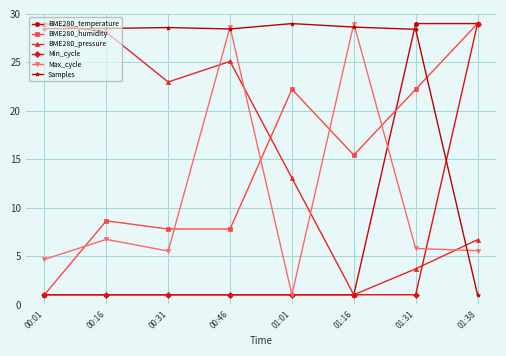

What are all the series names shown in the legend?

BME280_temperature, BME280_humidity, BME280_pressure, Min_cycle, Max_cycle, Samples